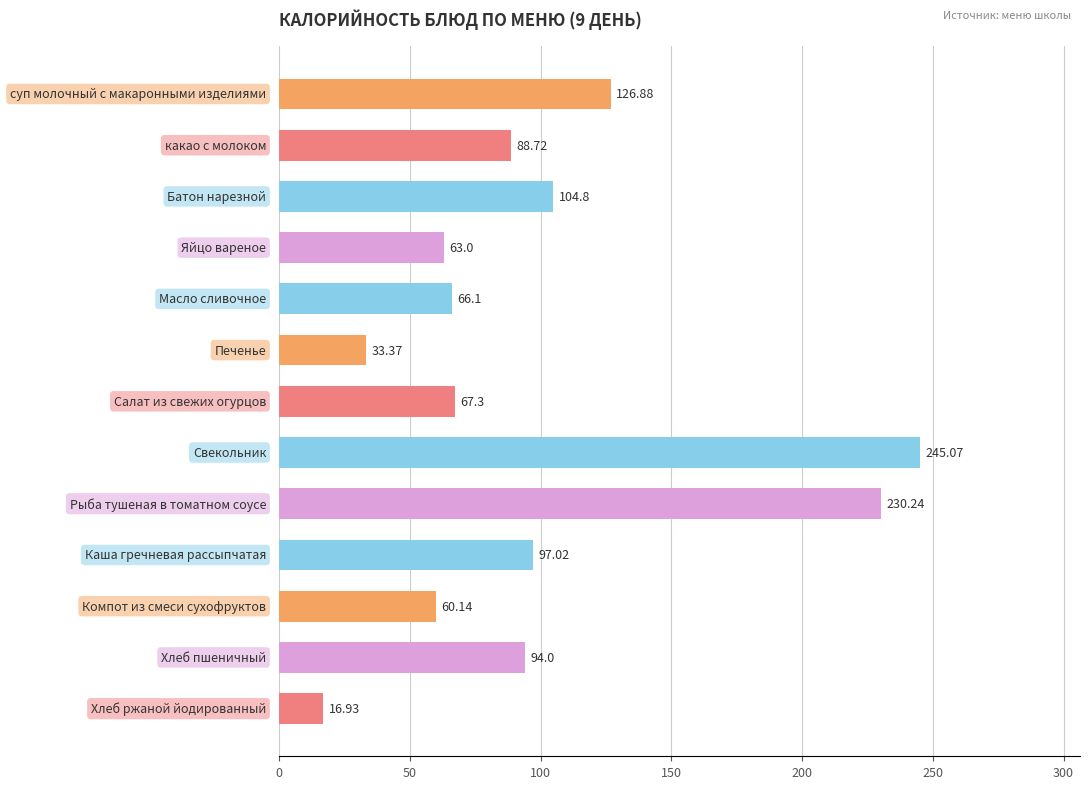

What is the sum of all values?

1293.6